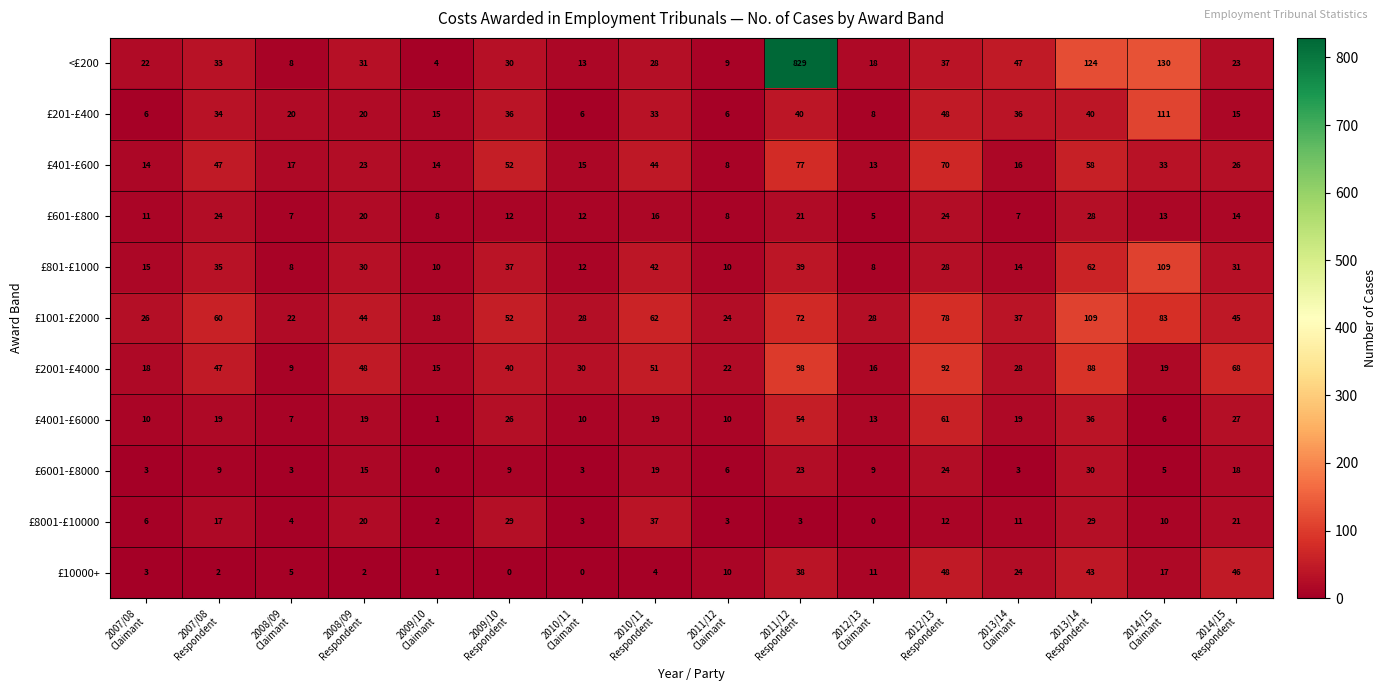

What is the average value of the £401-£600 series?

33